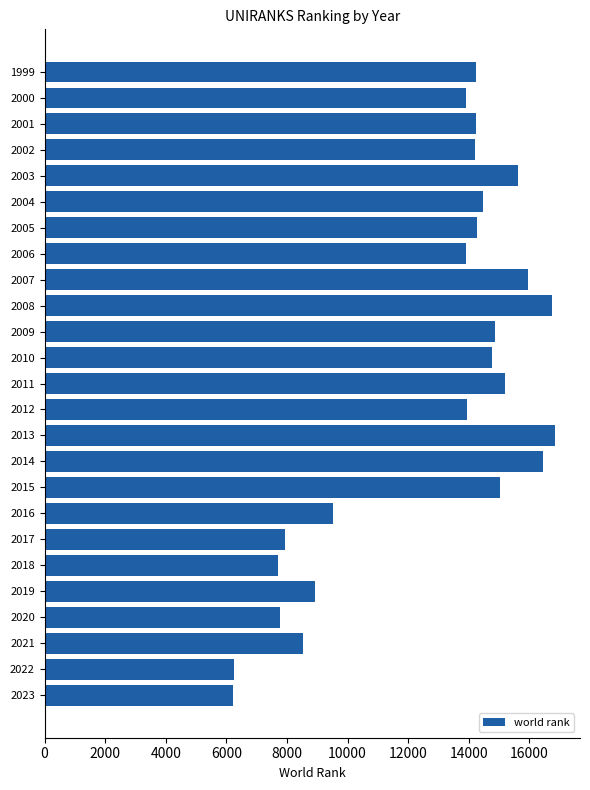

What is the minimum value shown in the chart?

6203